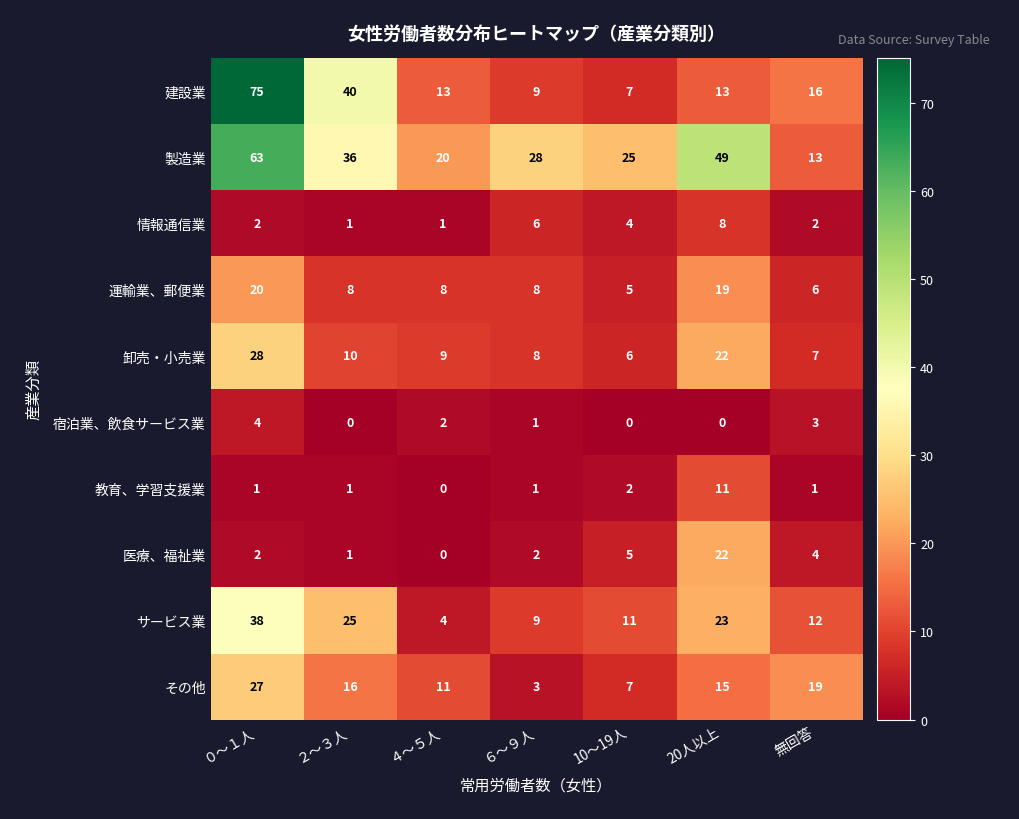

What is the average value of the 情報通信業 series?

3